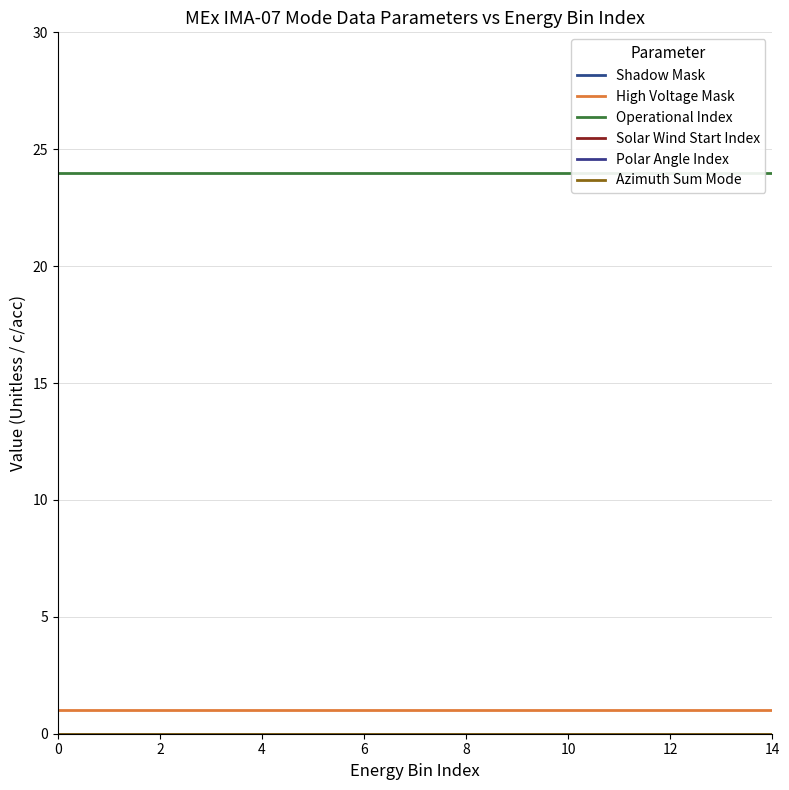

List the series in order of their peak value, lowest first.

Shadow Mask, Solar Wind Start Index, Polar Angle Index, Azimuth Sum Mode, High Voltage Mask, Operational Index